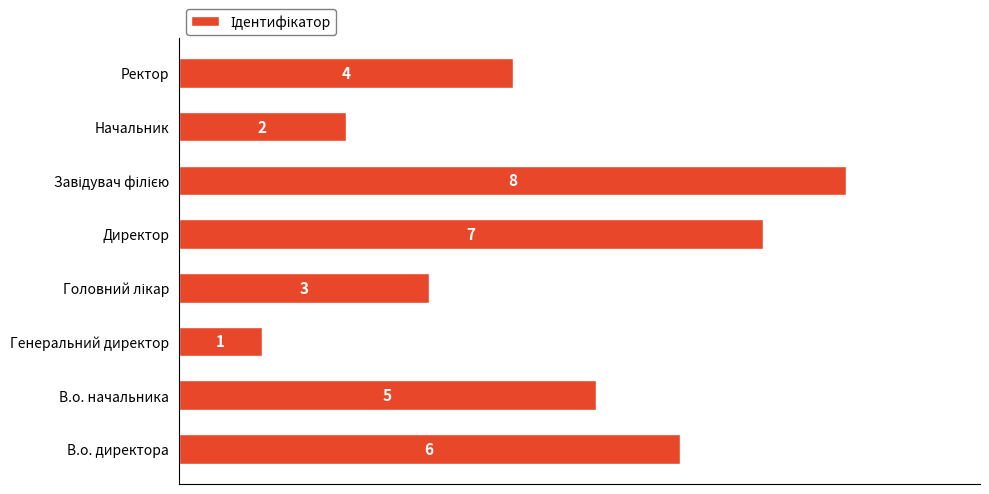

What is the difference between the maximum and minimum values?

7